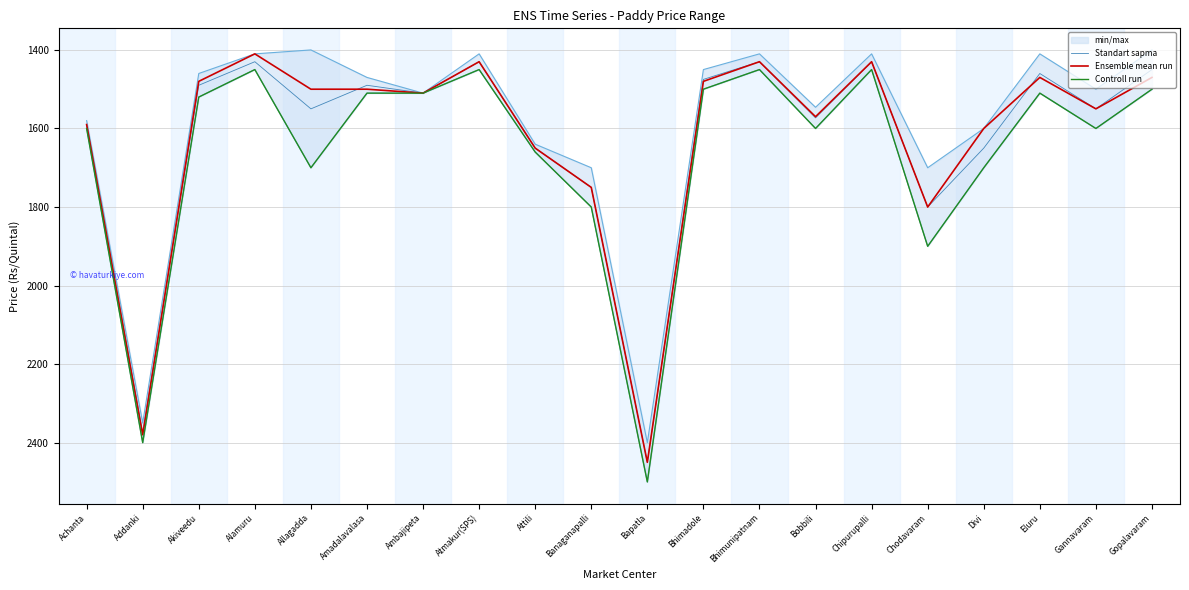

Rank the categories by Controll run value from lowest to highest.

Alamuru, Atmakur(SPS), Bhimunipatnam, Chipurupalli, Bhimadole, Gopalavaram, Amadalavalasa, Ambajipeta, Eluru, Akiveedu, Achanta, Bobbili, Gannavaram, Attili, Allagadda, Divi, Banaganapalli, Chodavaram, Addanki, Bapatla